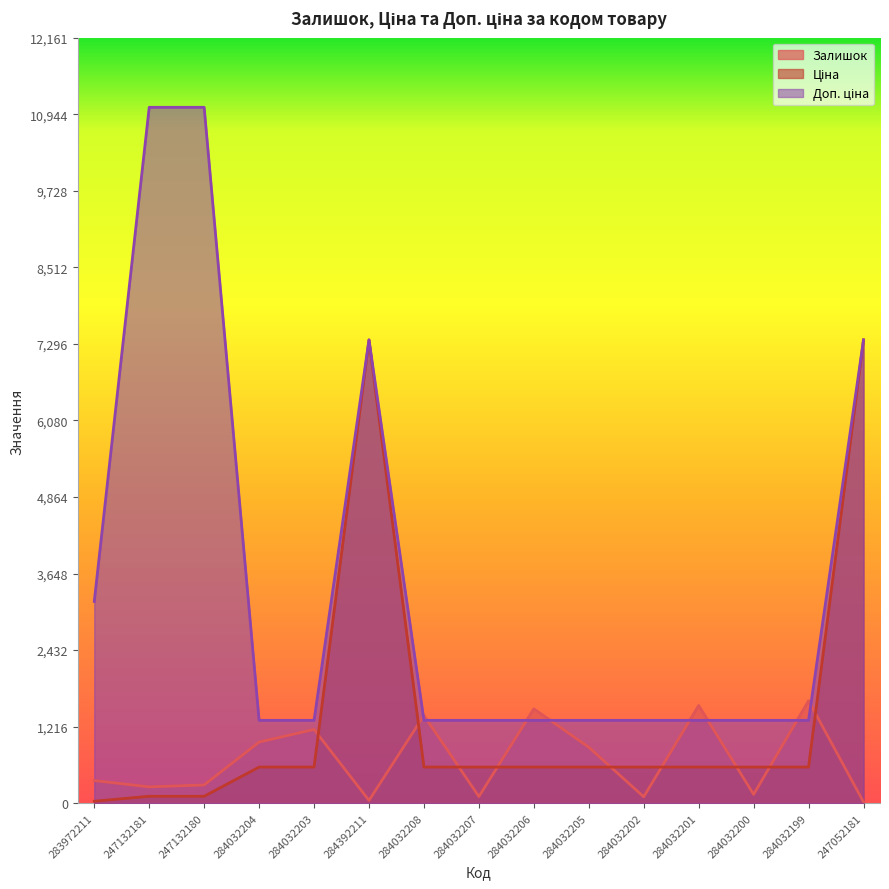

What are all the series names shown in the legend?

Залишок, Ціна, Доп. ціна